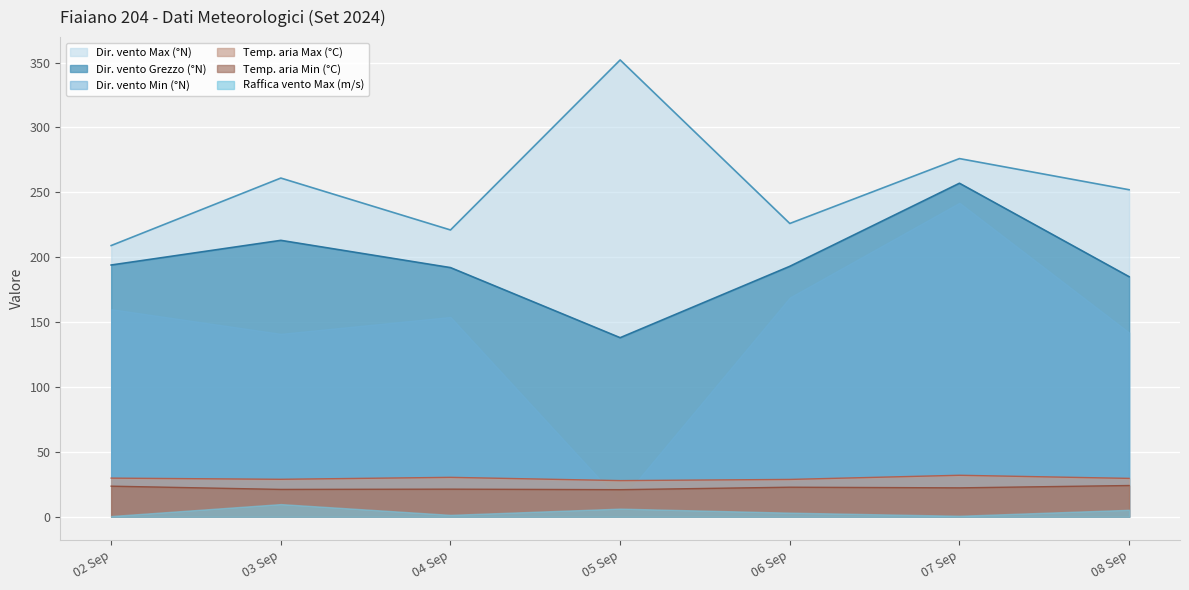

What is the spread (max minus min) of values at 03 Sep?

251.2